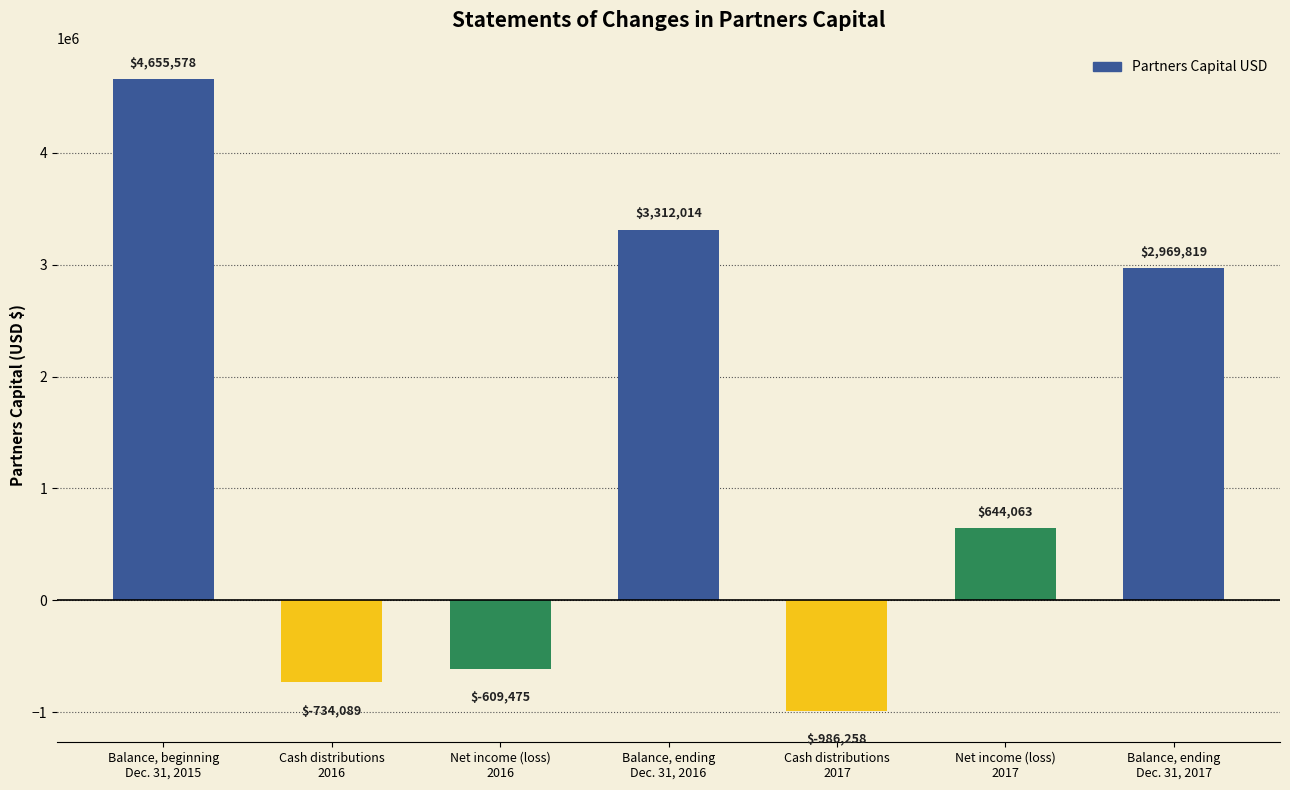

The chart shows a value of 2969819 at Balance, ending
Dec. 31, 2017. True or false?

True